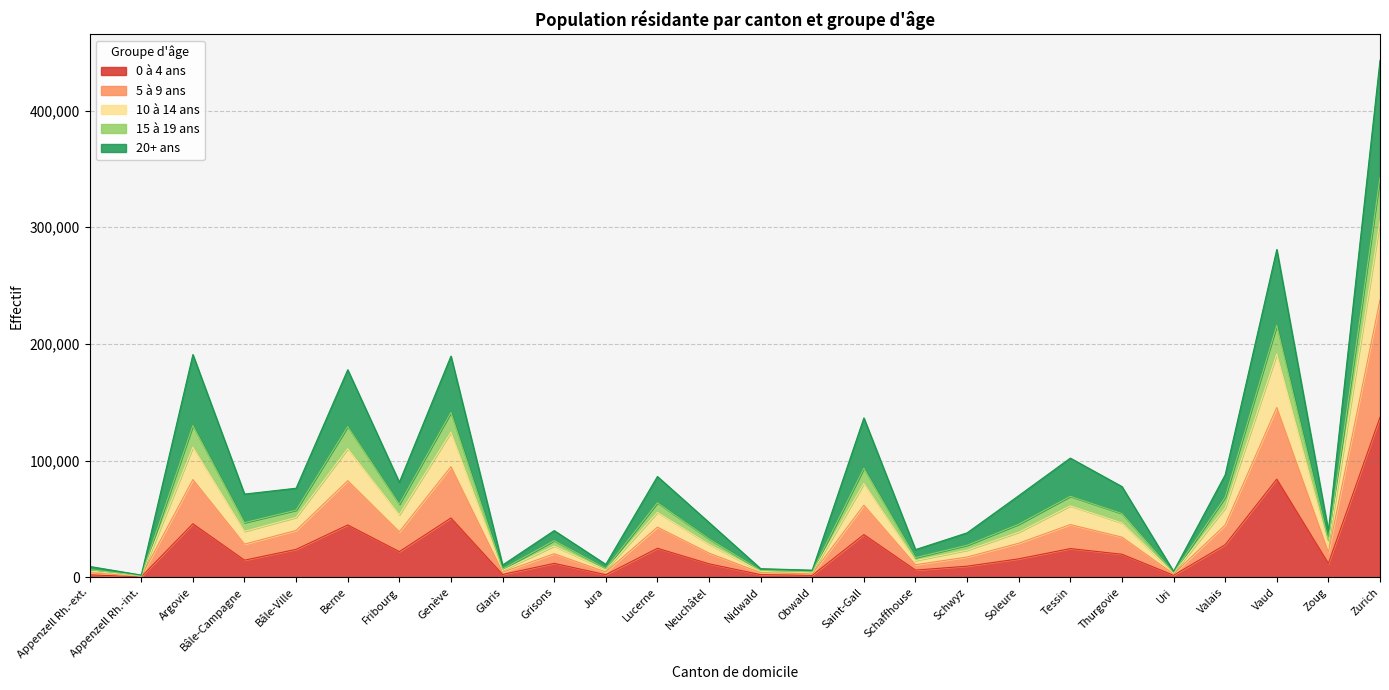

True or false: 15 à 19 ans and 10 à 14 ans cross at least once.

False